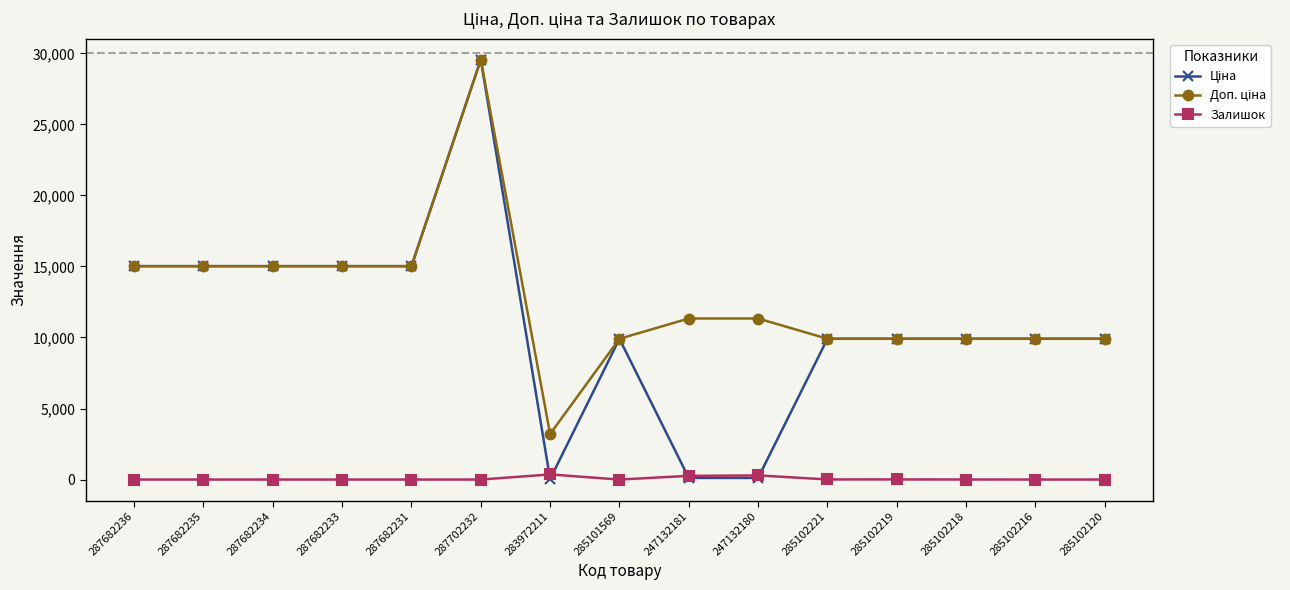

What is the greatest value displayed?

29548.9